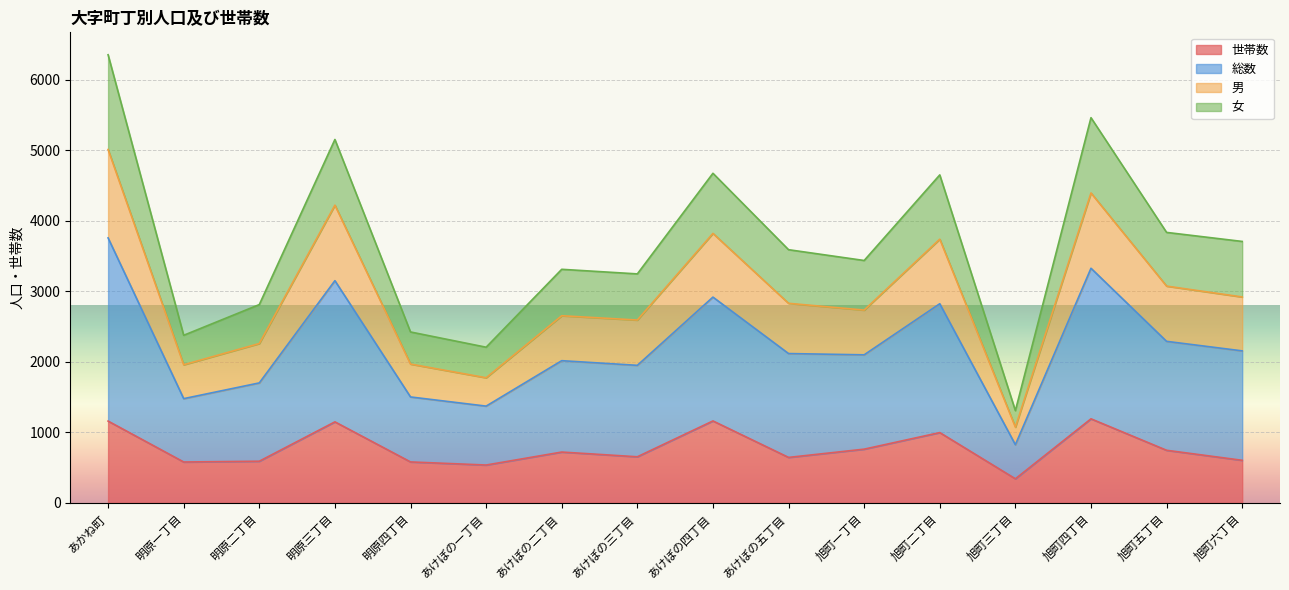

At which label does 世帯数 reach its minimum?

旭町三丁目